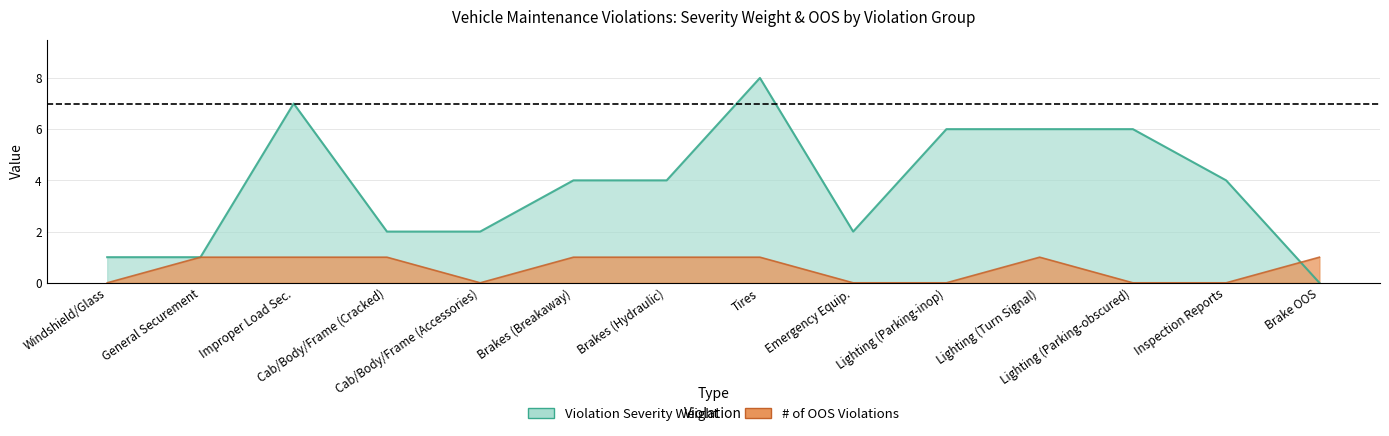

How many values in the oos_violations series are below 1?

6